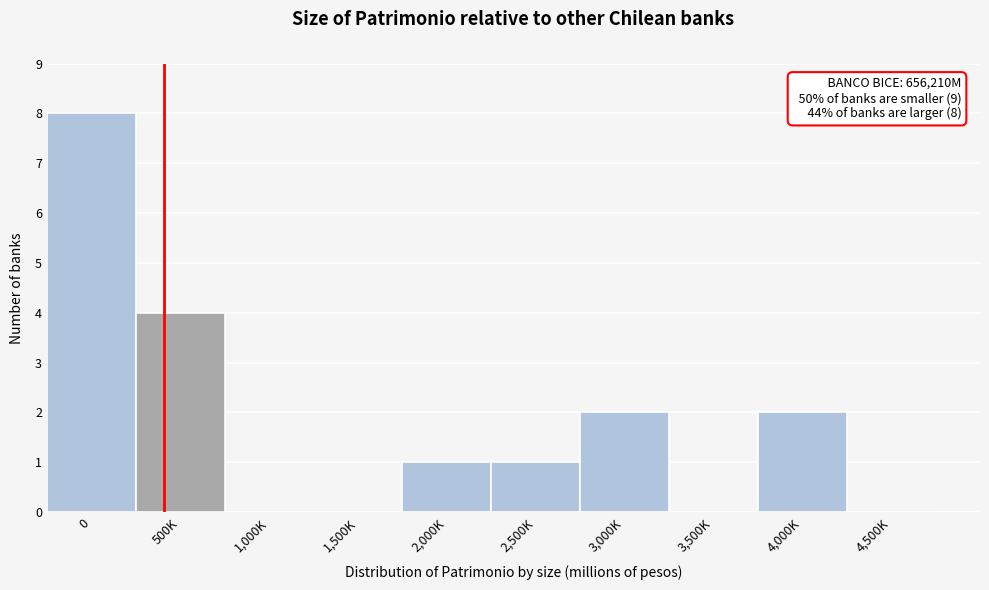

Reading right to left, what are all the values shown in this chart?

4,500K=0	4,000K=2	3,500K=0	3,000K=2	2,500K=1	2,000K=1	1,500K=0	1,000K=0	500K=4	0=8